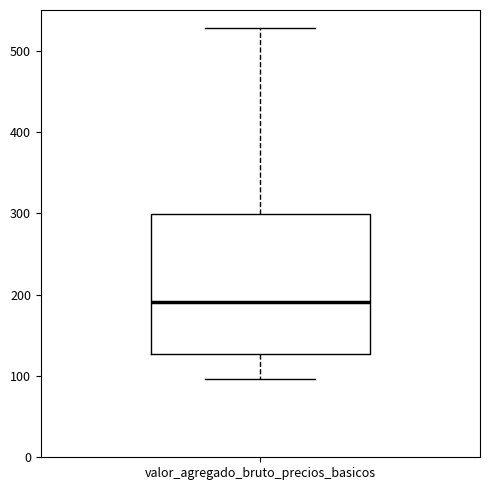

Read this box plot against the y-axis: the position of the median line, the range covered by the box, and the ends of both whiskers. The values are not printed on the chart, so give them approximately, as read against the axis.

median 190, box 130 to 300, whiskers 100 to 530